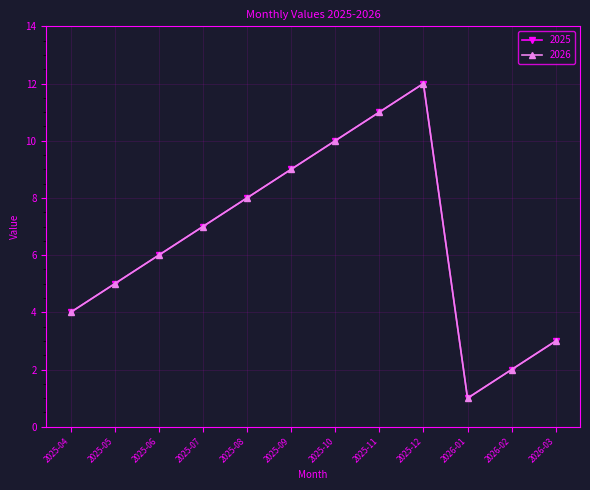

Which category has the highest value in the 2026 series?

2025-12